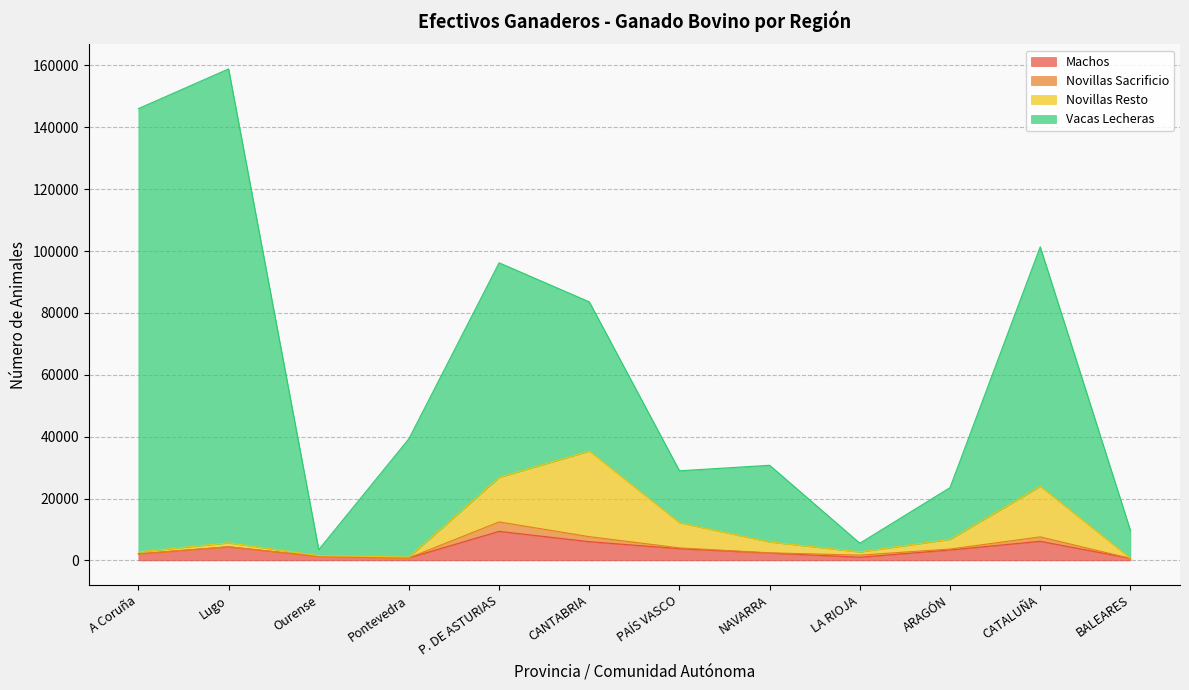

What is the highest value of the Machos series?

9392